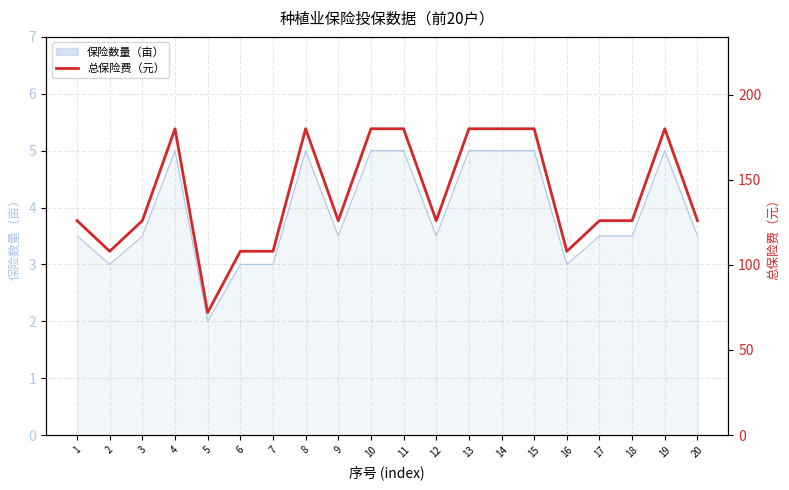

What is the sum of all values?

2826